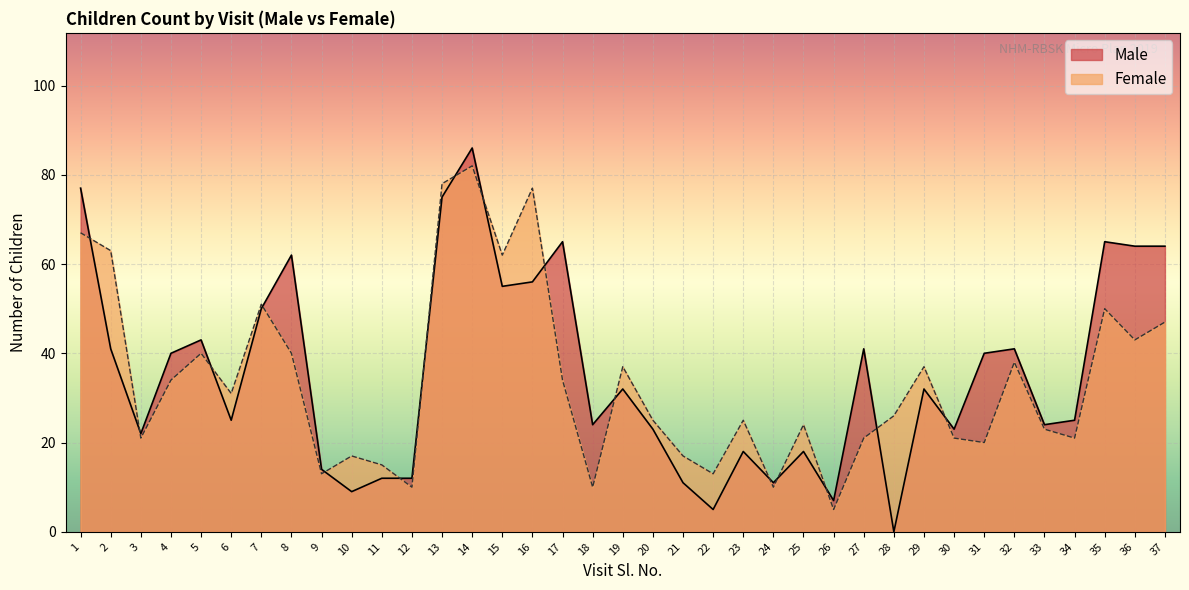

True or false: Male and Female intersect in this chart.

True